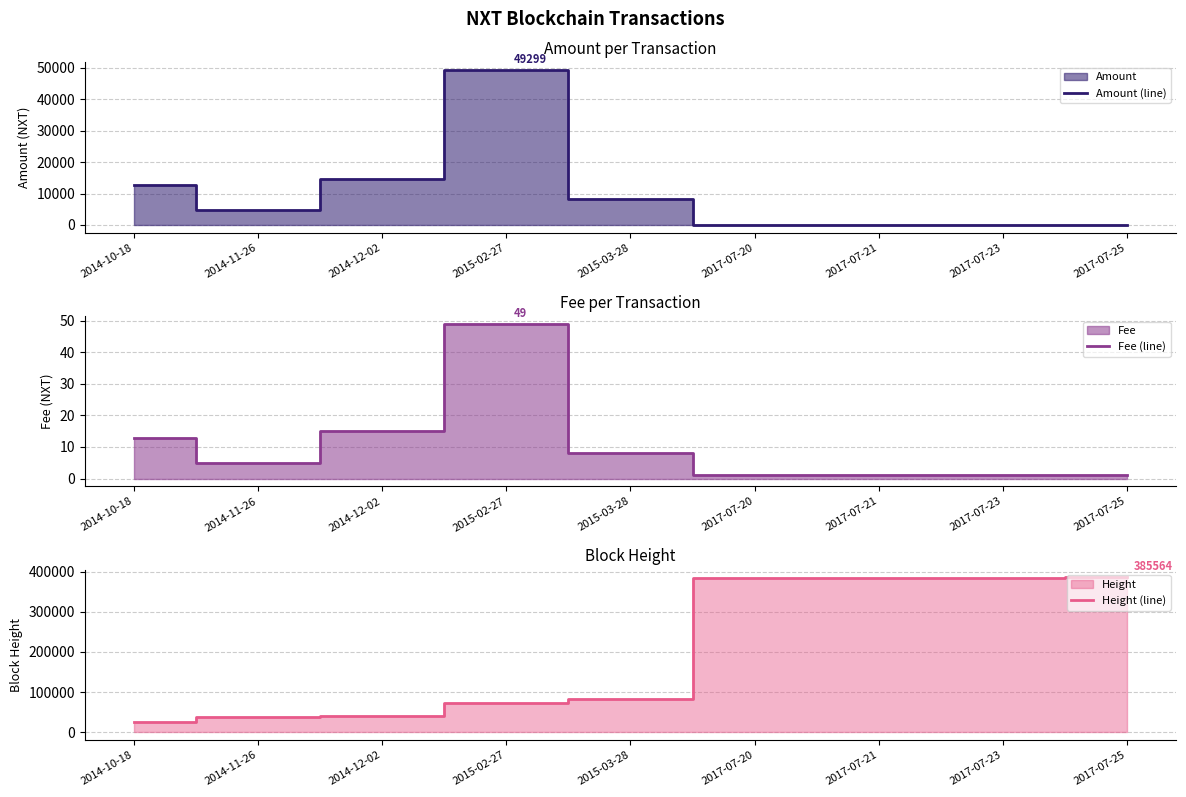

What is the value of the Height (line) point at the 1st from the left?

24337